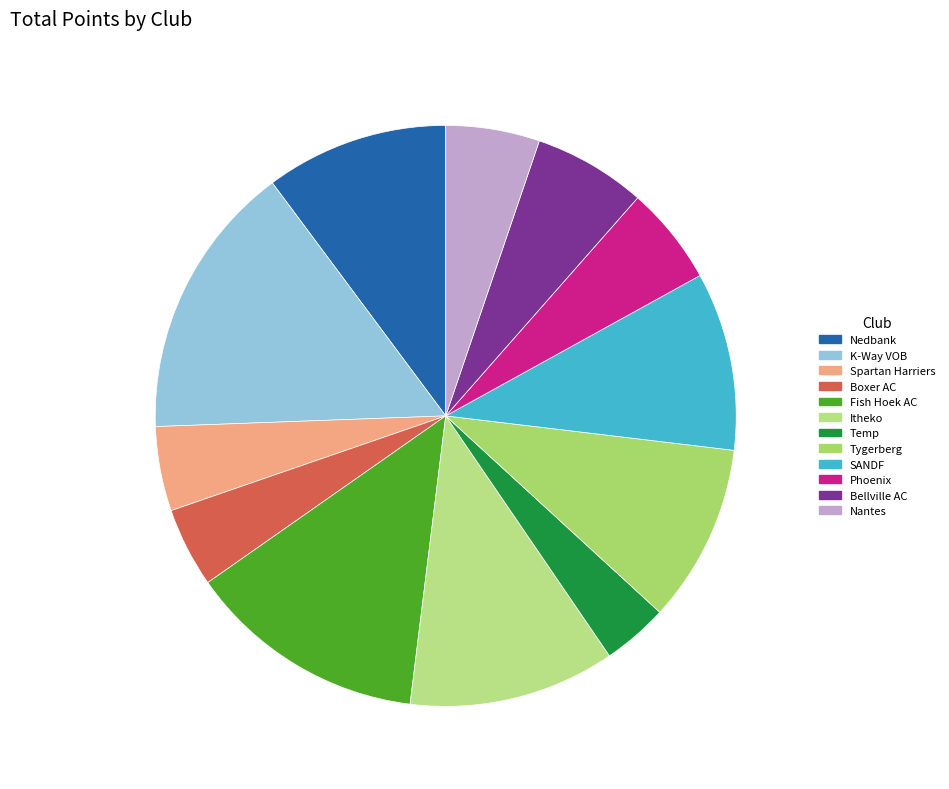

What percentage do SANDF and Spartan Harriers together represent?

14.6%